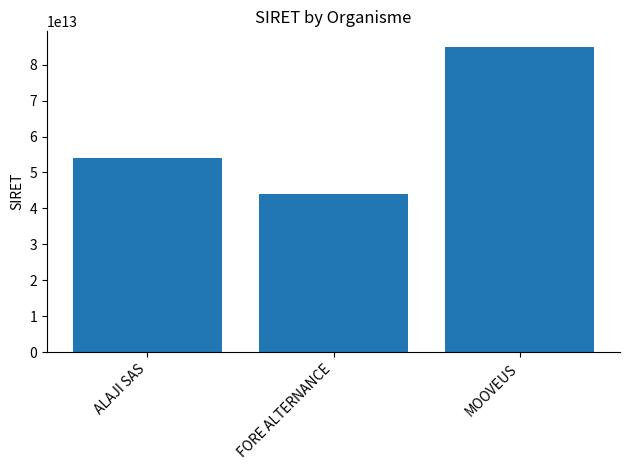

At which category does the chart reach its peak across all series?

MOOVEUS